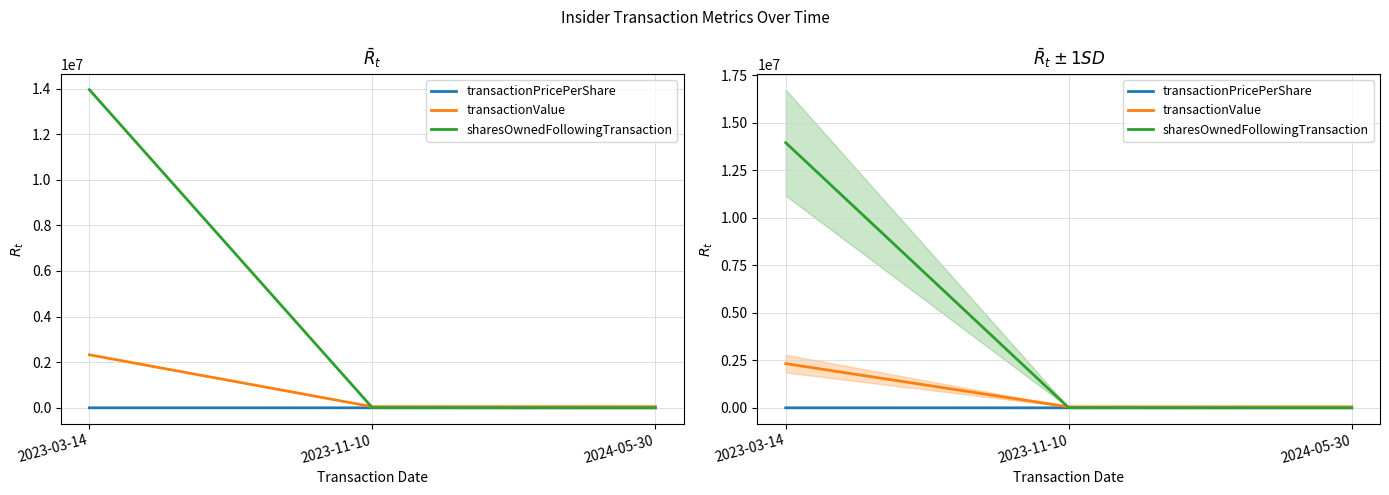

True or false: sharesOwnedFollowingTransaction has a value of 6217.0 at 2023-11-10.

True